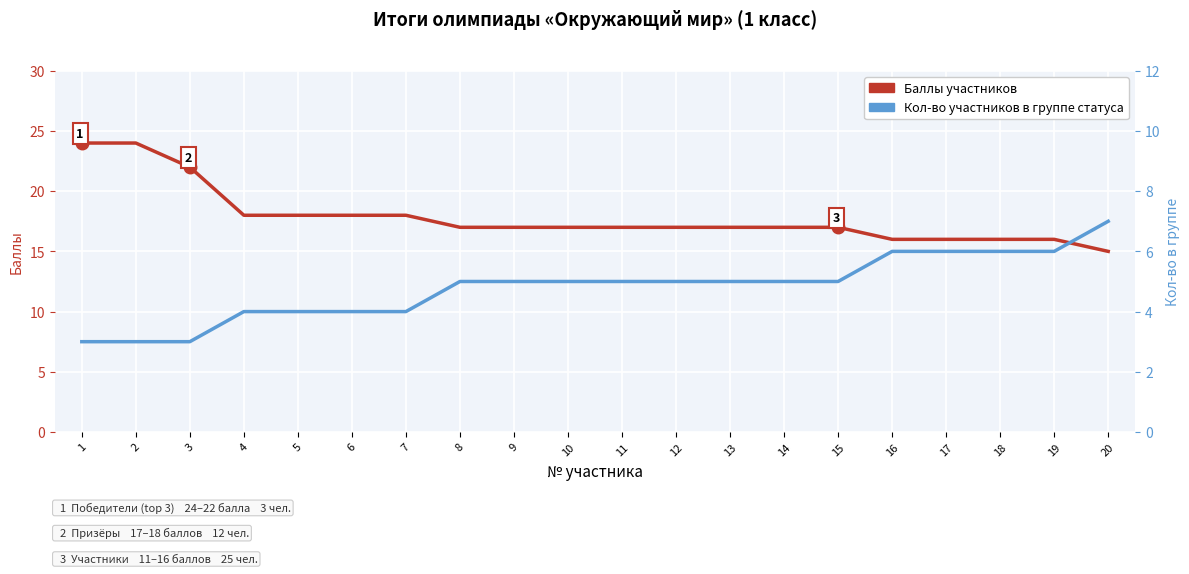

Reading right to left, list all the values displayed in this chart.

Баллы участников: 20=15	19=16	18=16	17=16	16=16	15=17	14=17	13=17	12=17	11=17	10=17	9=17	8=17	7=18	6=18	5=18	4=18	3=22	2=24	1=24
Кол-во в группе статуса: 20=7	19=6	18=6	17=6	16=6	15=5	14=5	13=5	12=5	11=5	10=5	9=5	8=5	7=4	6=4	5=4	4=4	3=3	2=3	1=3